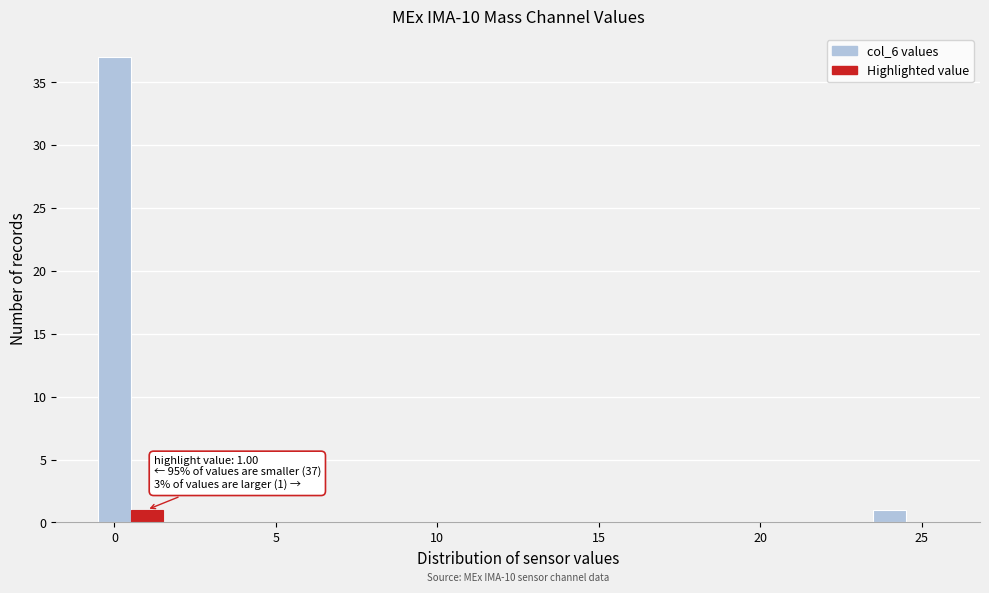

Read against the x-axis, roughly where is the centre of the tallest bar?

0.0